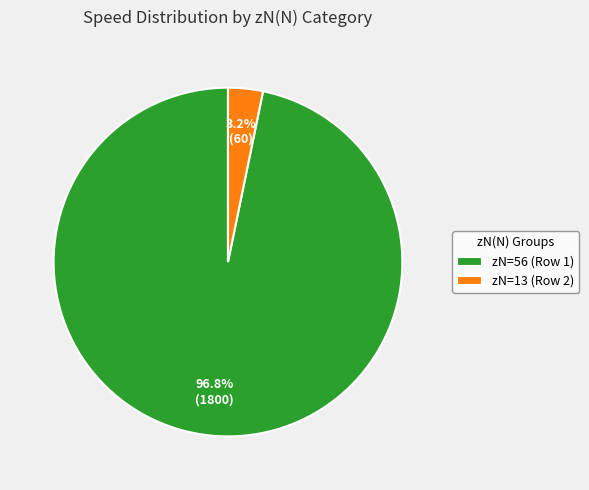

Is there a majority slice in this chart?

Yes